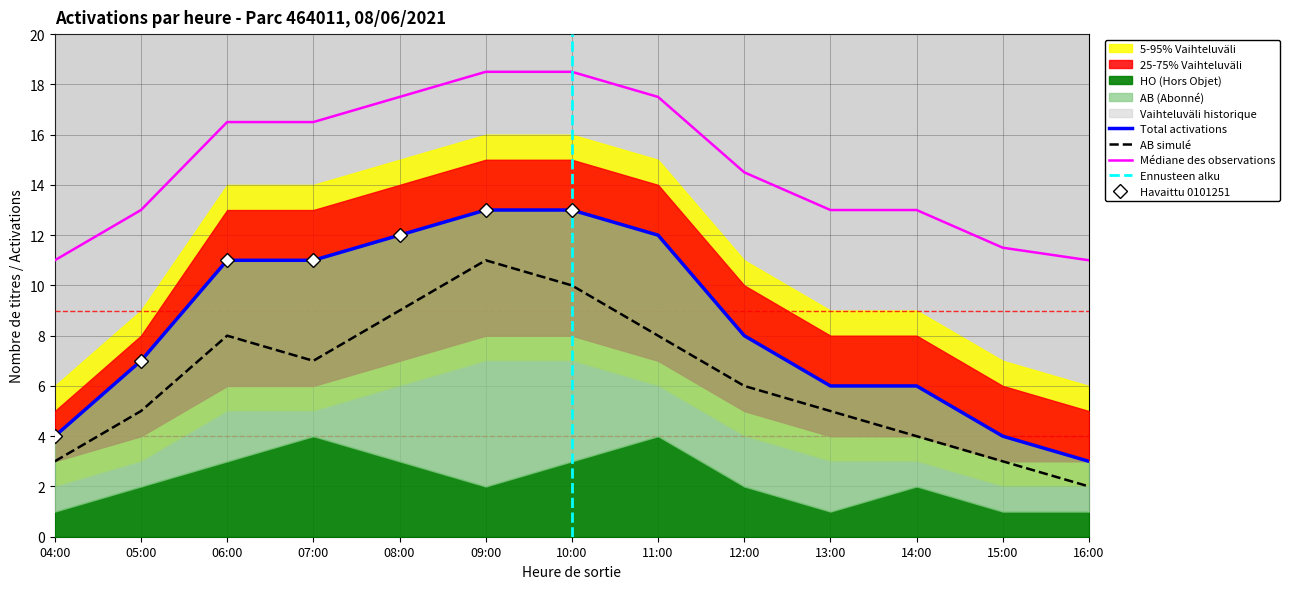

Between 14:00 and 16:00, which is larger?

14:00